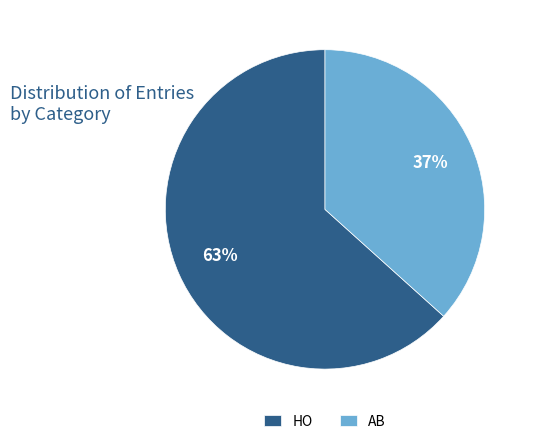

What is the largest slice in the pie chart?

HO